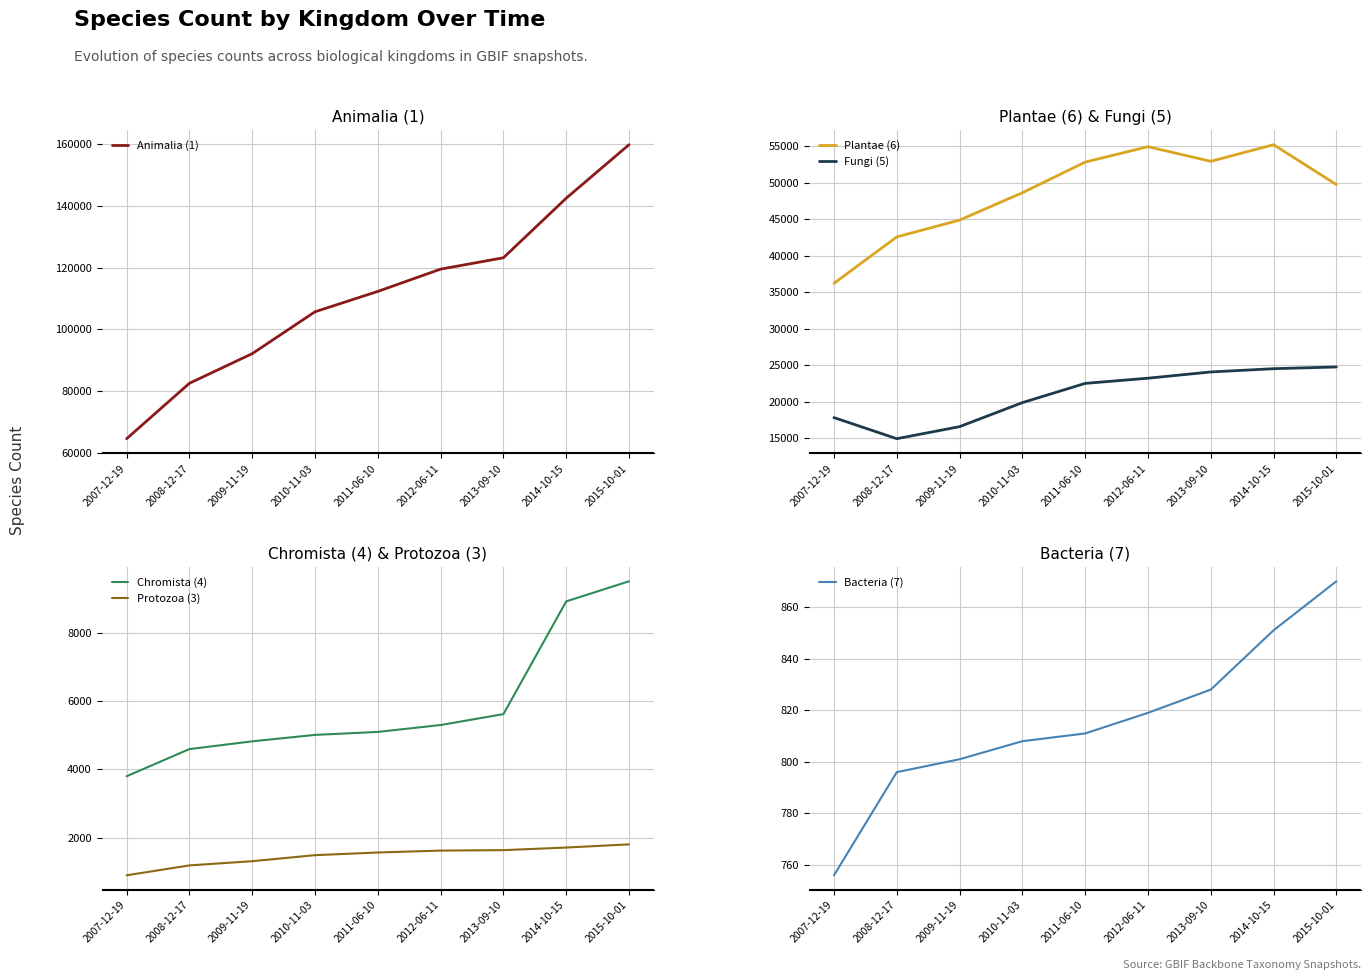

True or false: Animalia (1) and Chromista (4) intersect in this chart.

False